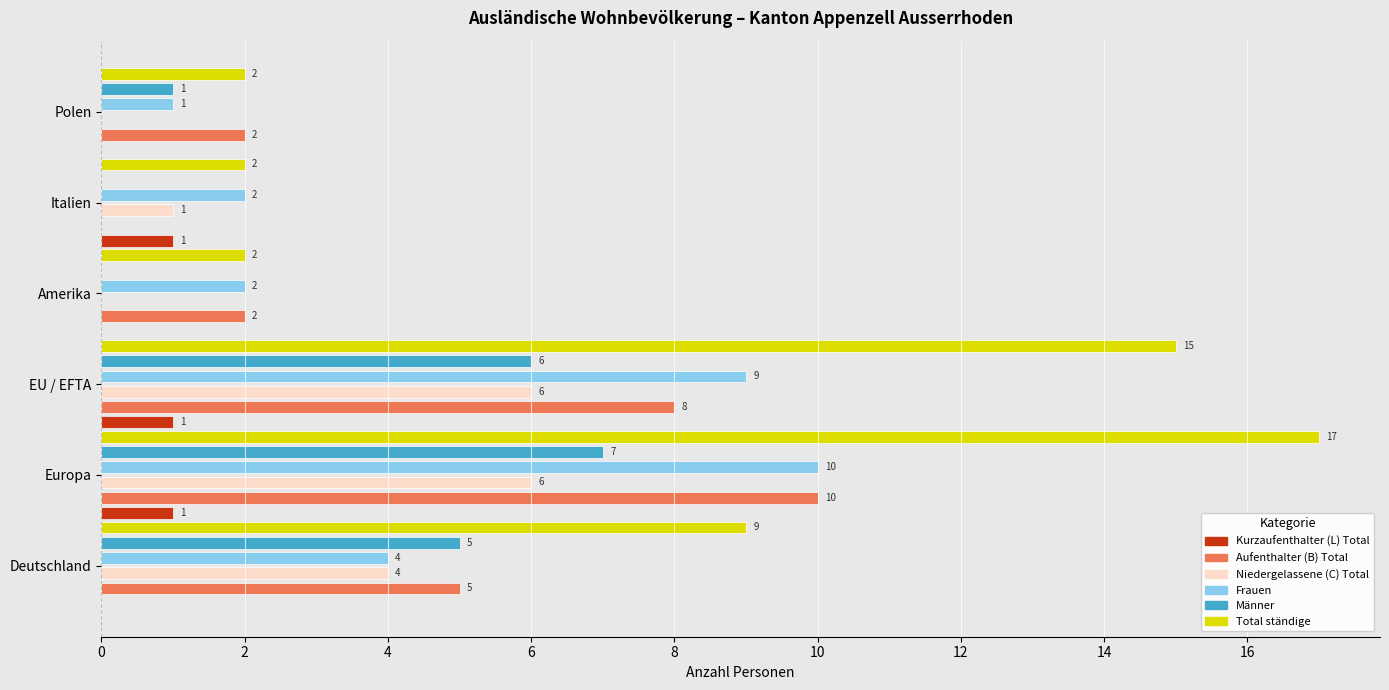

Which series changed the most between Deutschland and EU / EFTA?

Total ständige